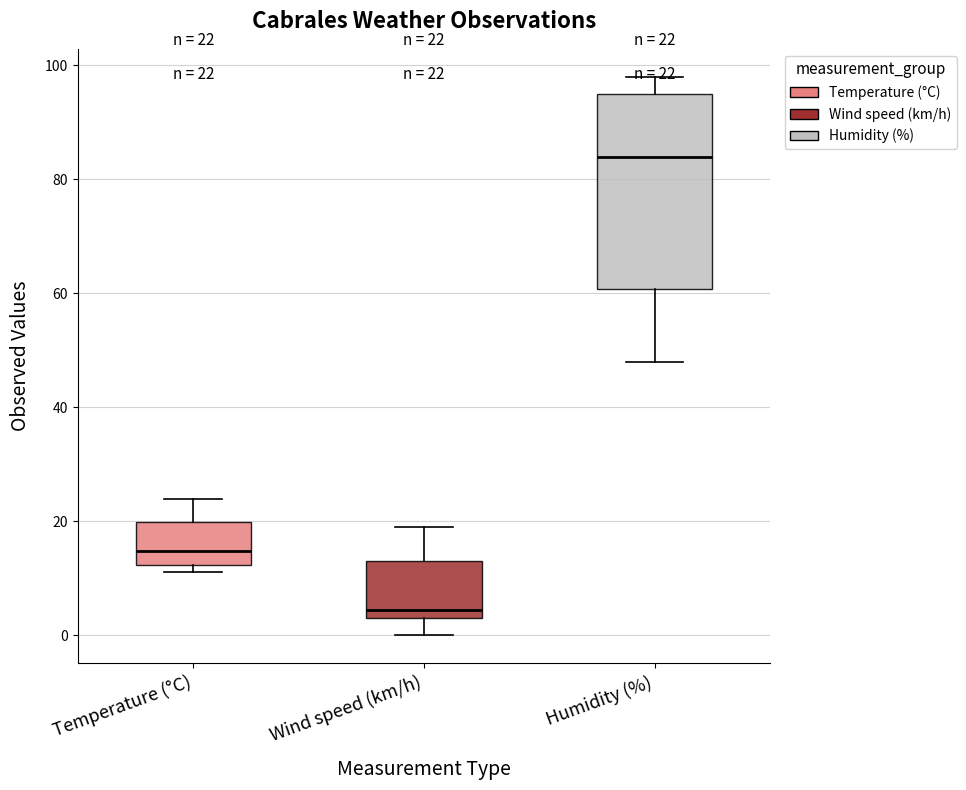

Comparing the boxes themselves (not the whiskers), which one is the tallest?

Humidity (%)